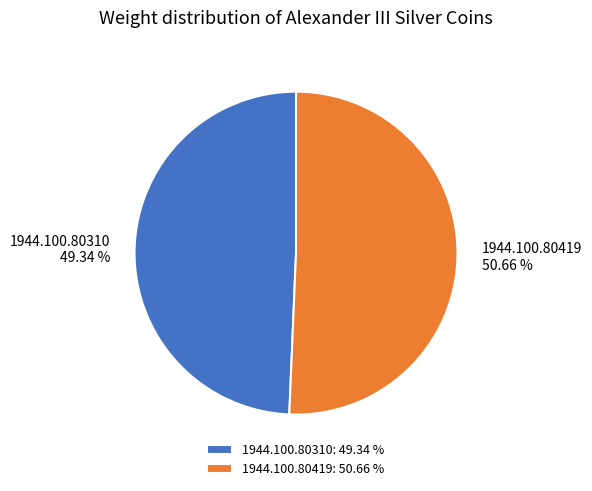

To the nearest percent, what is the average slice percentage?

50%